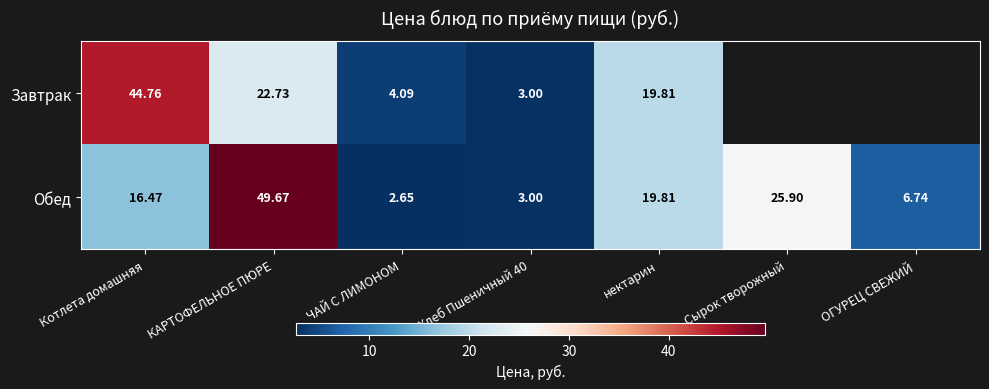

What is the sum of all Обед values?

124.2